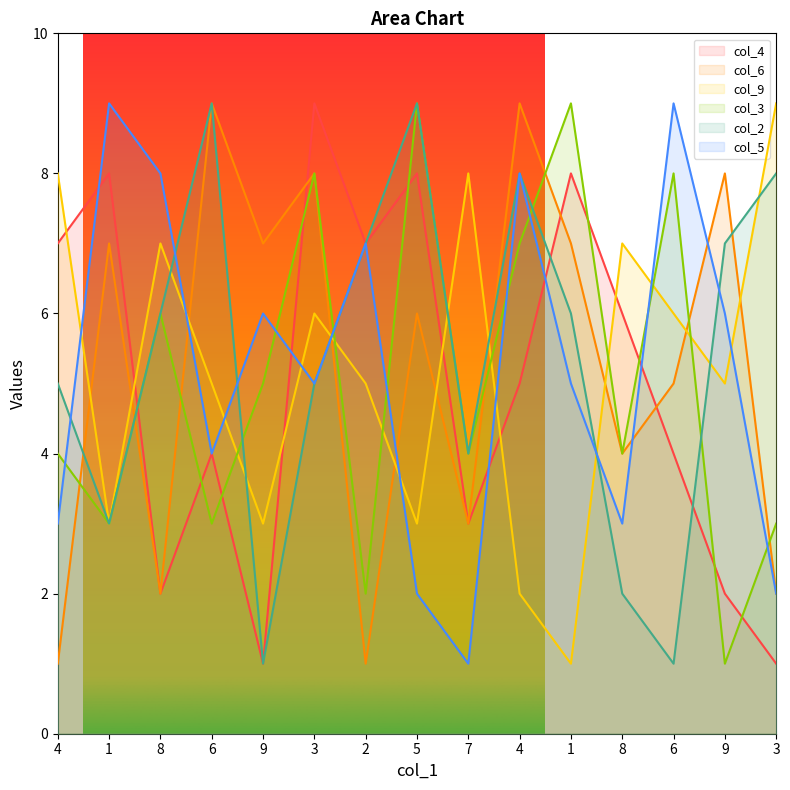

After their last crossing, which series has the higher values: col_6 or col_4?

col_6